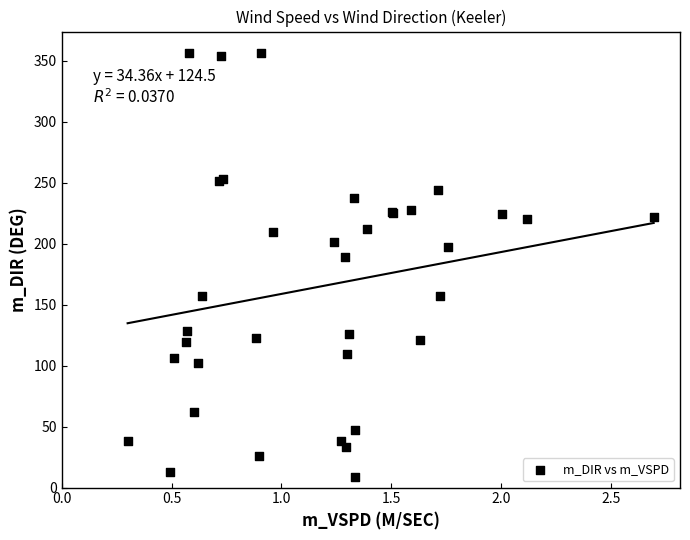

What Y value in the scatter plot is closest to 182?

188.9